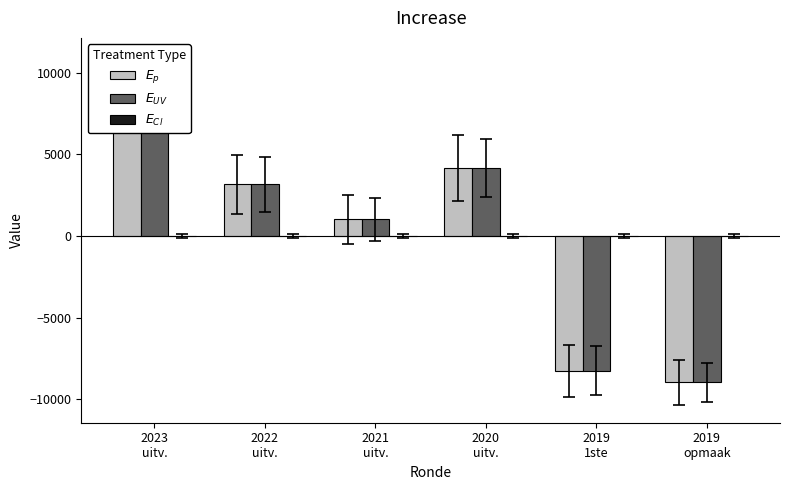

What is the value of the $E_p$ bar at the 4th from the left?

4165.8